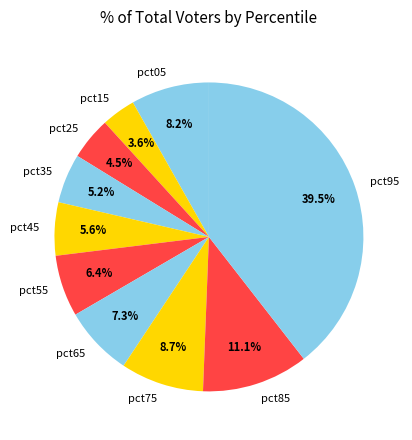

Which category has the biggest portion of the pie?

pct95